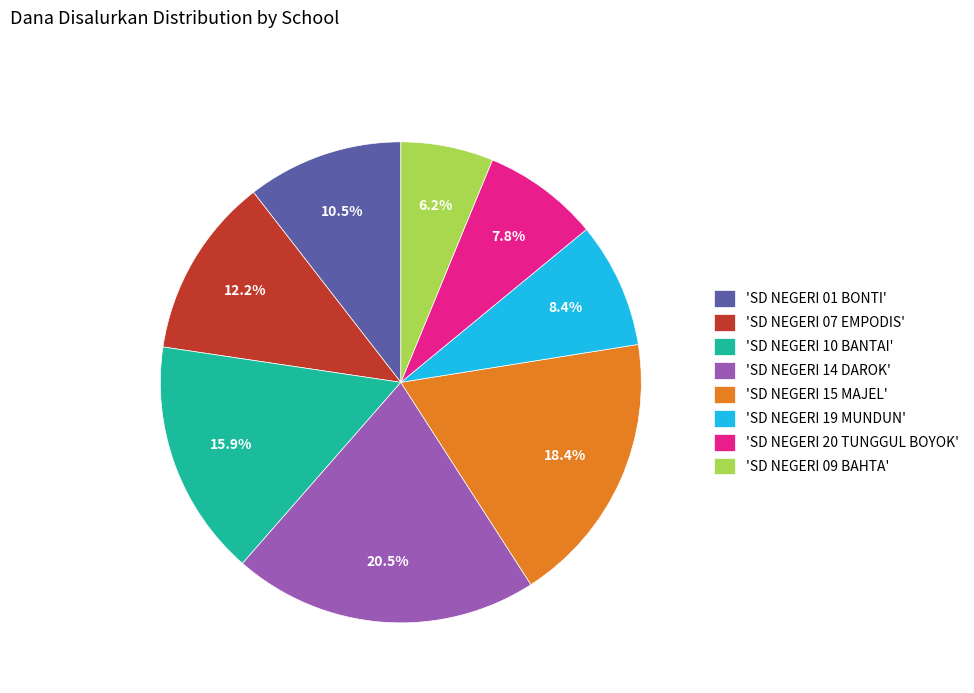

Rank the categories by value from lowest to highest.

'SD NEGERI 09 BAHTA', 'SD NEGERI 20 TUNGGUL BOYOK', 'SD NEGERI 19 MUNDUN', 'SD NEGERI 01 BONTI', 'SD NEGERI 07 EMPODIS', 'SD NEGERI 10 BANTAI', 'SD NEGERI 15 MAJEL', 'SD NEGERI 14 DAROK'